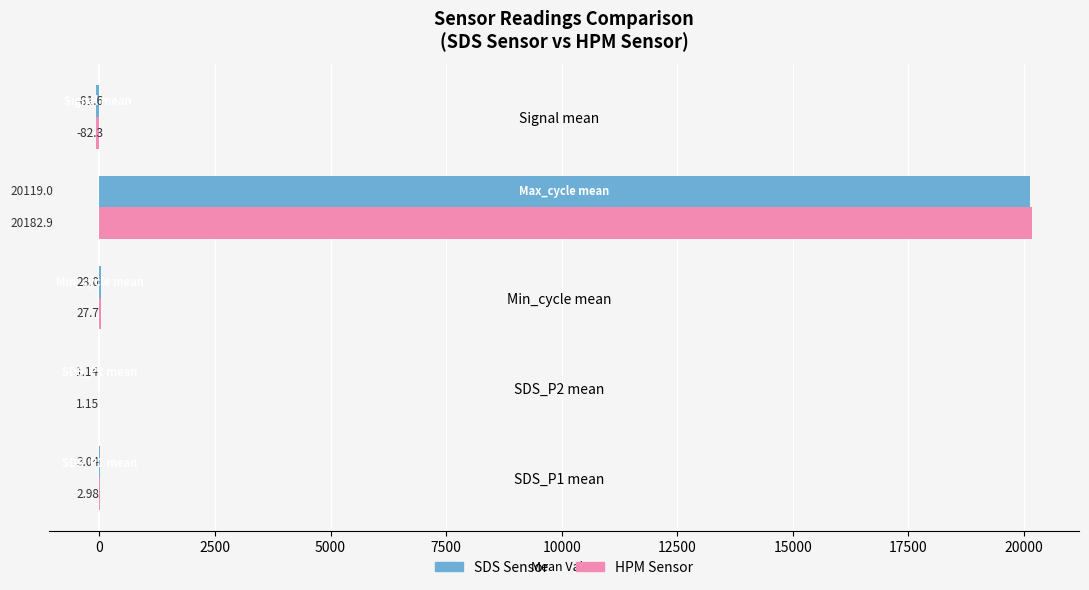

At which label does HPM Sensor reach its peak?

Max_cycle mean